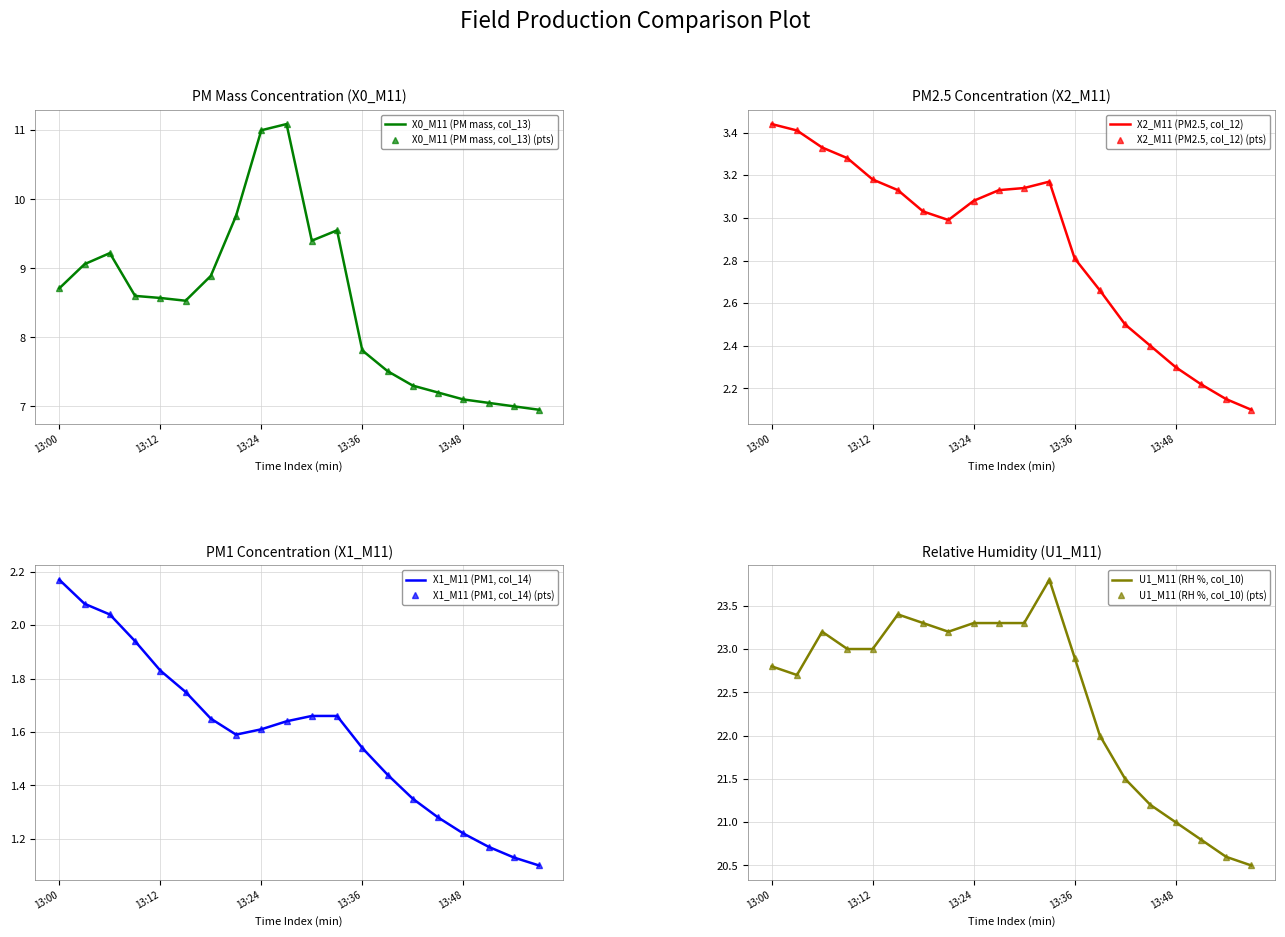

List the series in order of their peak value, lowest first.

X1_M11 (PM1, col_14), X2_M11 (PM2.5, col_12), X0_M11 (PM mass, col_13), U1_M11 (RH %, col_10)